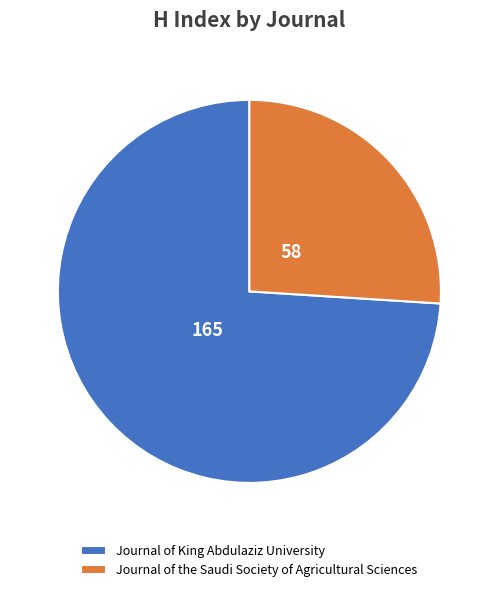

Is it true that Journal of King Abdulaziz University is 74% of the pie?

True